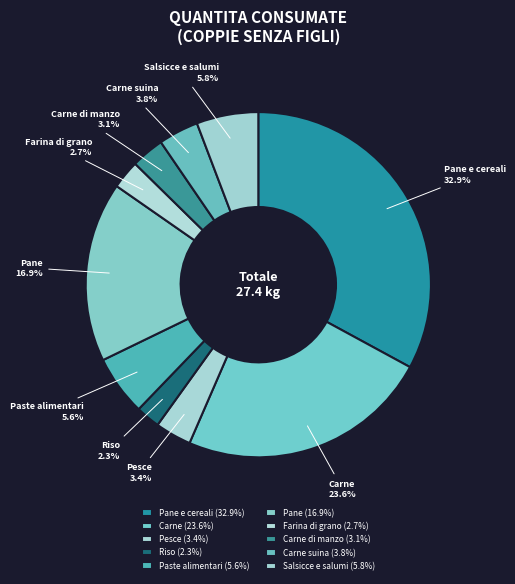

To the nearest percent, what percentage of the pie is Pesce?

3%